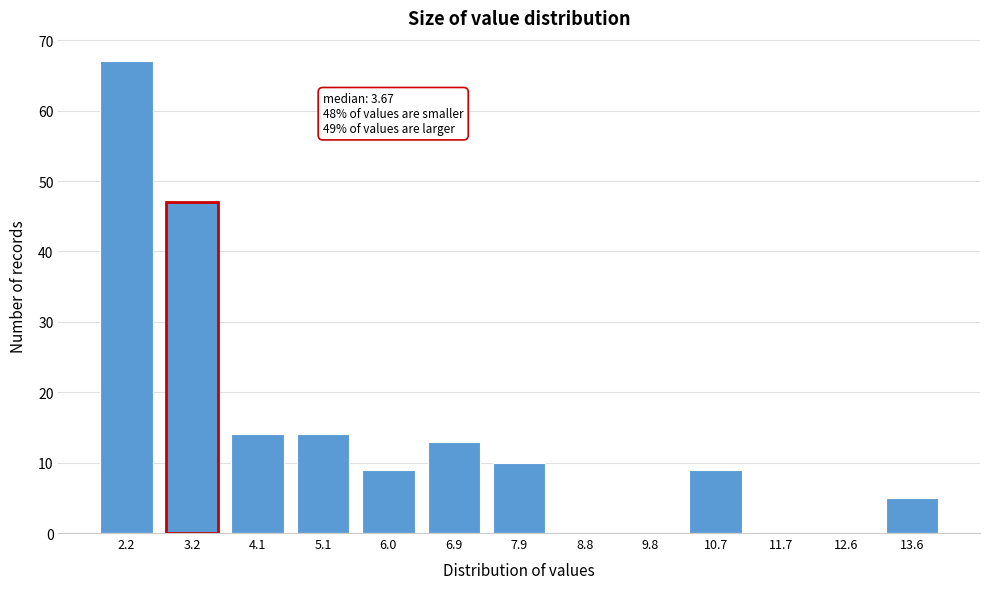

Reading right to left, extract all data points from this chart.

13.6=5	12.6=0	11.7=0	10.7=9	9.8=0	8.8=0	7.9=10	6.9=13	6.0=9	5.1=14	4.1=14	3.2=47	2.2=67